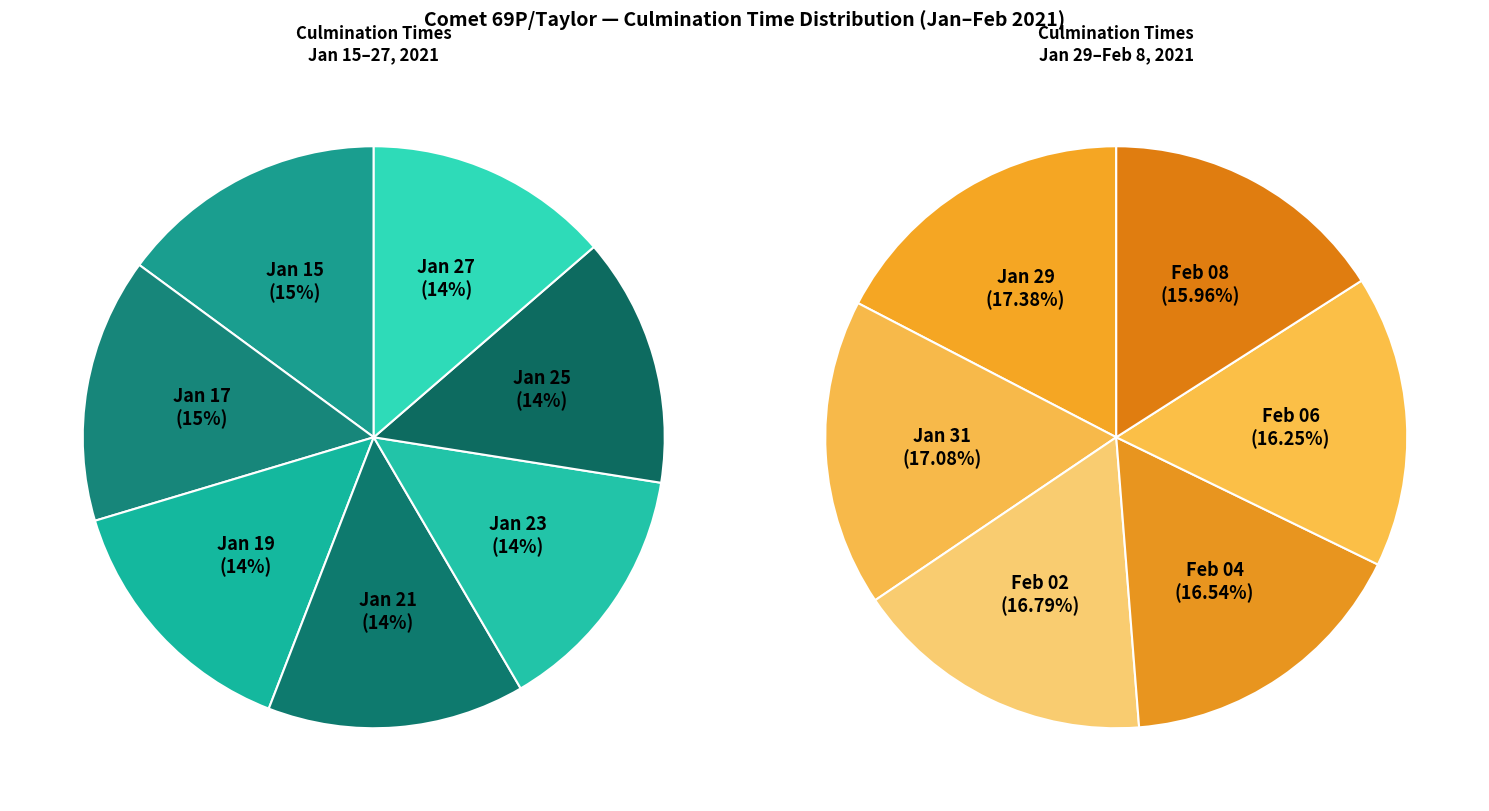

Does any single category account for the majority?

No